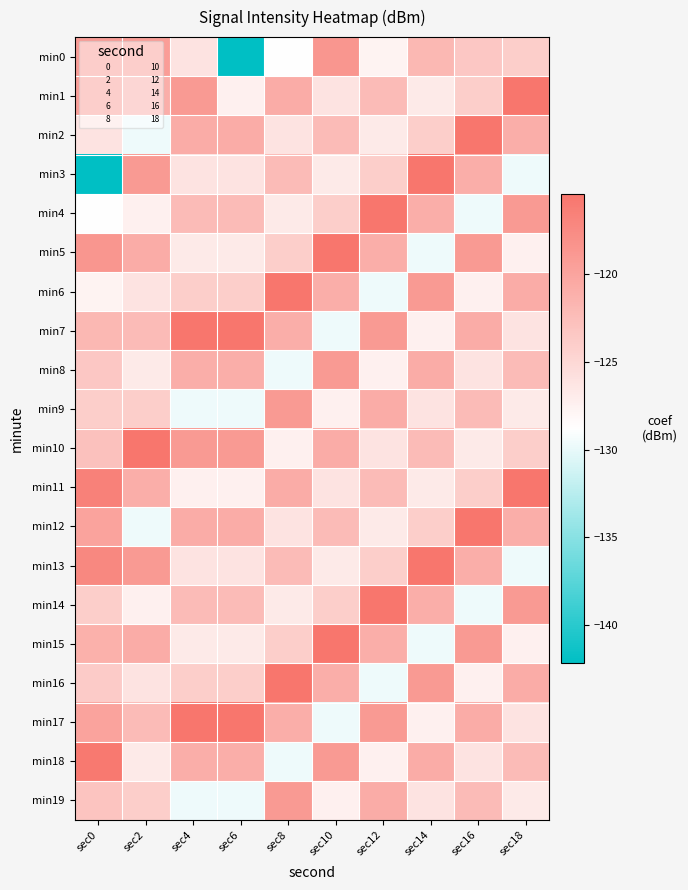

Reading left to right, list all the values displayed in this chart.

min0: sec0=-119.1	sec2=-119.3	sec4=-126.2	sec6=-142.2	sec8=-128.8	sec10=-118.7	sec12=-127.7	sec14=-121.9	sec16=-123.4	sec18=-124.1
min1: sec0=-119.3	sec2=-121.1	sec4=-119.1	sec6=-127.4	sec8=-120.9	sec10=-126.1	sec12=-122.3	sec14=-126.8	sec16=-124.1	sec18=-115.4
min2: sec0=-126.2	sec2=-129.7	sec4=-120.9	sec6=-120.9	sec8=-126.1	sec10=-122.3	sec12=-126.8	sec14=-124.1	sec16=-115.4	sec18=-121.1
min3: sec0=-142.2	sec2=-119.1	sec4=-126.1	sec6=-126.1	sec8=-122.3	sec10=-126.8	sec12=-124.1	sec14=-115.4	sec16=-121.1	sec18=-129.7
min4: sec0=-128.8	sec2=-127.4	sec4=-122.3	sec6=-122.3	sec8=-126.8	sec10=-124.1	sec12=-115.4	sec14=-121.1	sec16=-129.7	sec18=-119.1
min5: sec0=-118.7	sec2=-120.9	sec4=-126.8	sec6=-126.8	sec8=-124.1	sec10=-115.4	sec12=-121.1	sec14=-129.7	sec16=-119.1	sec18=-127.4
min6: sec0=-127.7	sec2=-126.1	sec4=-124.1	sec6=-124.1	sec8=-115.4	sec10=-121.1	sec12=-129.7	sec14=-119.1	sec16=-127.4	sec18=-120.9
min7: sec0=-121.9	sec2=-122.3	sec4=-115.4	sec6=-115.4	sec8=-121.1	sec10=-129.7	sec12=-119.1	sec14=-127.4	sec16=-120.9	sec18=-126.1
min8: sec0=-123.4	sec2=-126.8	sec4=-121.1	sec6=-121.1	sec8=-129.7	sec10=-119.1	sec12=-127.4	sec14=-120.9	sec16=-126.1	sec18=-122.3
min9: sec0=-124.1	sec2=-124.1	sec4=-129.7	sec6=-129.7	sec8=-119.1	sec10=-127.4	sec12=-120.9	sec14=-126.1	sec16=-122.3	sec18=-126.8
min10: sec0=-122.8	sec2=-115.4	sec4=-119.1	sec6=-119.1	sec8=-127.4	sec10=-120.9	sec12=-126.1	sec14=-122.3	sec16=-126.8	sec18=-124.1
min11: sec0=-116.6	sec2=-121.1	sec4=-127.4	sec6=-127.4	sec8=-120.9	sec10=-126.1	sec12=-122.3	sec14=-126.8	sec16=-124.1	sec18=-115.4
min12: sec0=-119.9	sec2=-129.7	sec4=-120.9	sec6=-120.9	sec8=-126.1	sec10=-122.3	sec12=-126.8	sec14=-124.1	sec16=-115.4	sec18=-121.1
min13: sec0=-117.3	sec2=-119.1	sec4=-126.1	sec6=-126.1	sec8=-122.3	sec10=-126.8	sec12=-124.1	sec14=-115.4	sec16=-121.1	sec18=-129.7
min14: sec0=-124.0	sec2=-127.4	sec4=-122.3	sec6=-122.3	sec8=-126.8	sec10=-124.1	sec12=-115.4	sec14=-121.1	sec16=-129.7	sec18=-119.1
min15: sec0=-121.2	sec2=-120.9	sec4=-126.8	sec6=-126.8	sec8=-124.1	sec10=-115.4	sec12=-121.1	sec14=-129.7	sec16=-119.1	sec18=-127.4
min16: sec0=-123.8	sec2=-126.1	sec4=-124.1	sec6=-124.1	sec8=-115.4	sec10=-121.1	sec12=-129.7	sec14=-119.1	sec16=-127.4	sec18=-120.9
min17: sec0=-119.9	sec2=-122.3	sec4=-115.4	sec6=-115.4	sec8=-121.1	sec10=-129.7	sec12=-119.1	sec14=-127.4	sec16=-120.9	sec18=-126.1
min18: sec0=-115.8	sec2=-126.8	sec4=-121.1	sec6=-121.1	sec8=-129.7	sec10=-119.1	sec12=-127.4	sec14=-120.9	sec16=-126.1	sec18=-122.3
min19: sec0=-123.1	sec2=-124.1	sec4=-129.7	sec6=-129.7	sec8=-119.1	sec10=-127.4	sec12=-120.9	sec14=-126.1	sec16=-122.3	sec18=-126.8